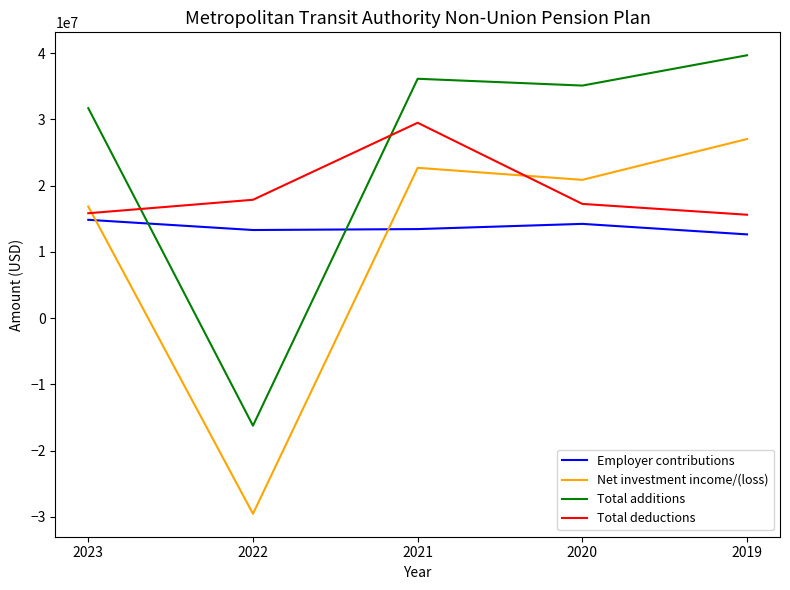

How many categories are shown in the chart?

5